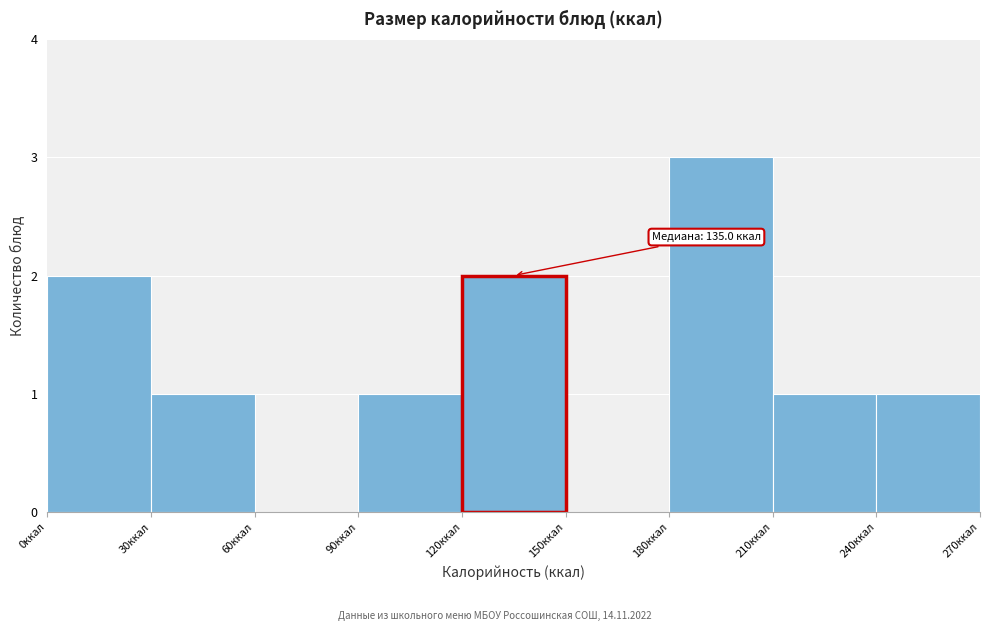

Over which range of the x-axis is the bar tallest?

180 to 210